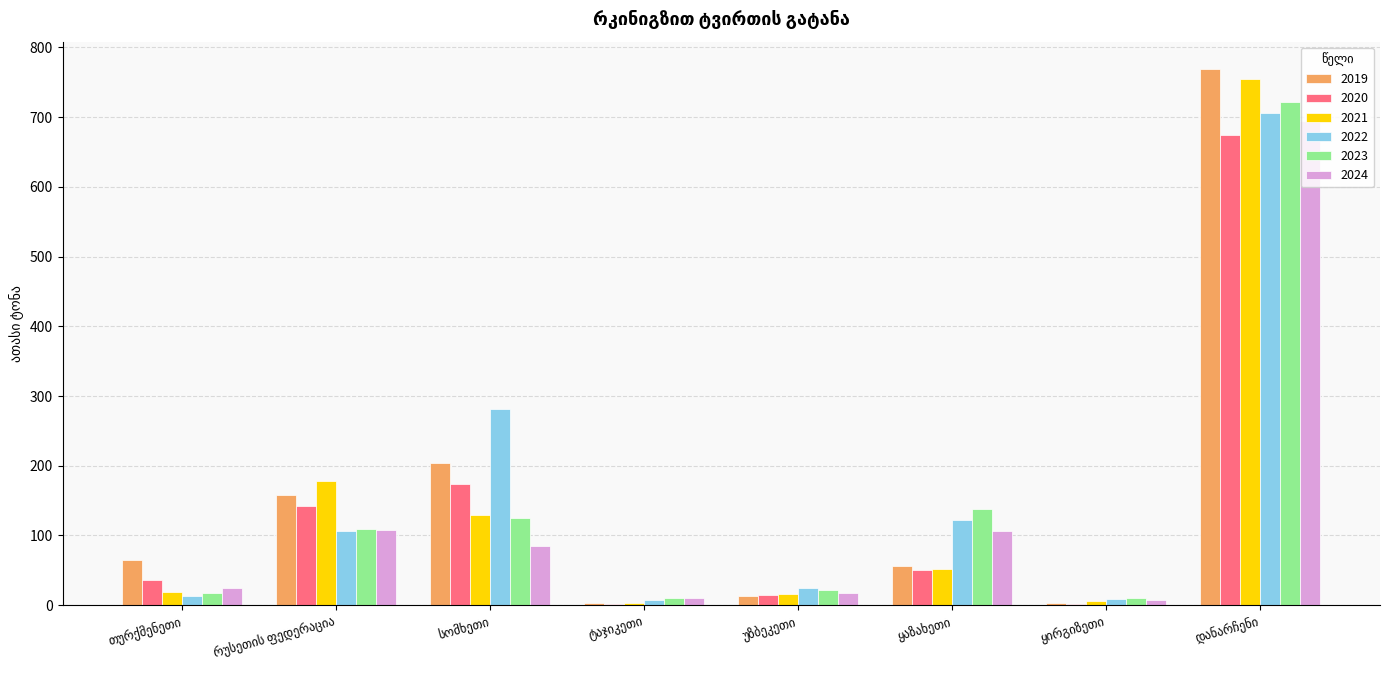

What is the sum of all 2020 values?

1095.0